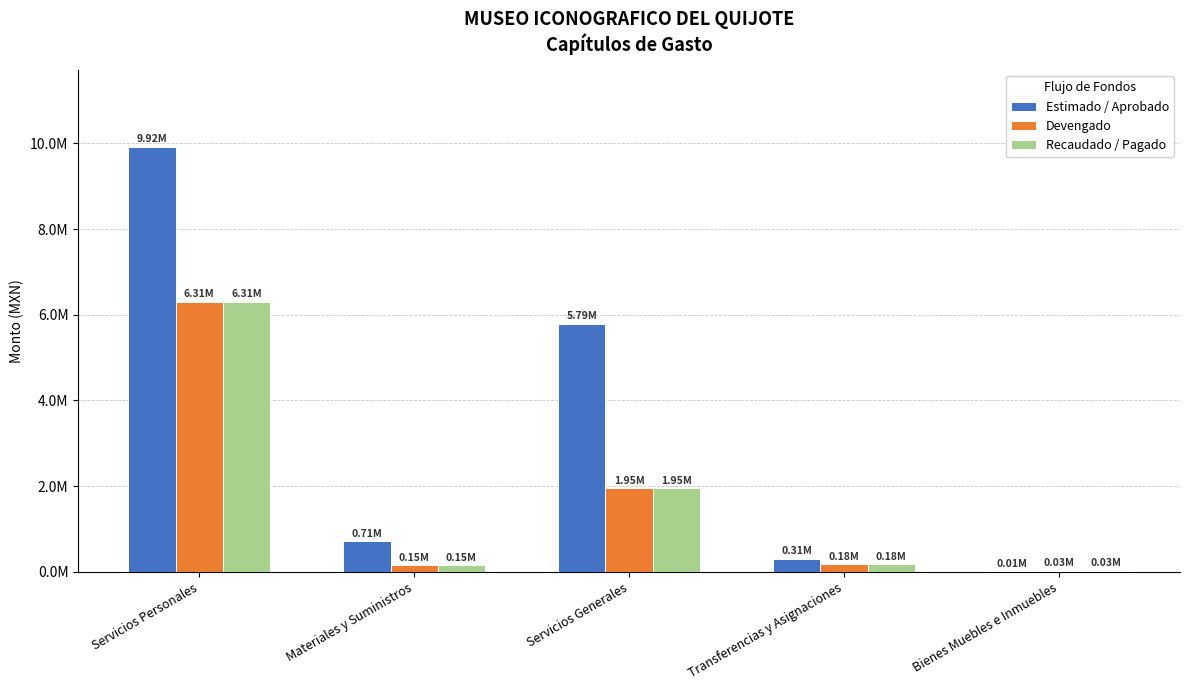

Reading left to right, extract all data points from this chart.

Estimado / Aprobado: 9924096.8	712508.8	5794571.9	310000.0	10000.0
Devengado: 6306775.9	153164.5	1946495.9	175073.0	28745.6
Recaudado / Pagado: 6306775.9	153164.5	1946495.9	175073.0	28745.6